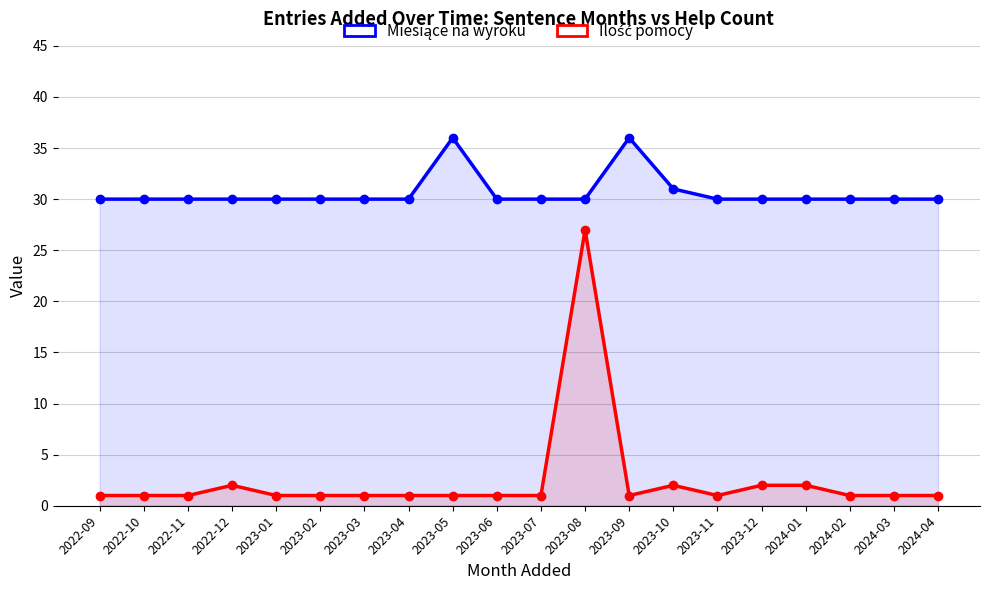

Between 2023-10 and 2024-03, which series saw the biggest shift?

Miesiące na wyroku